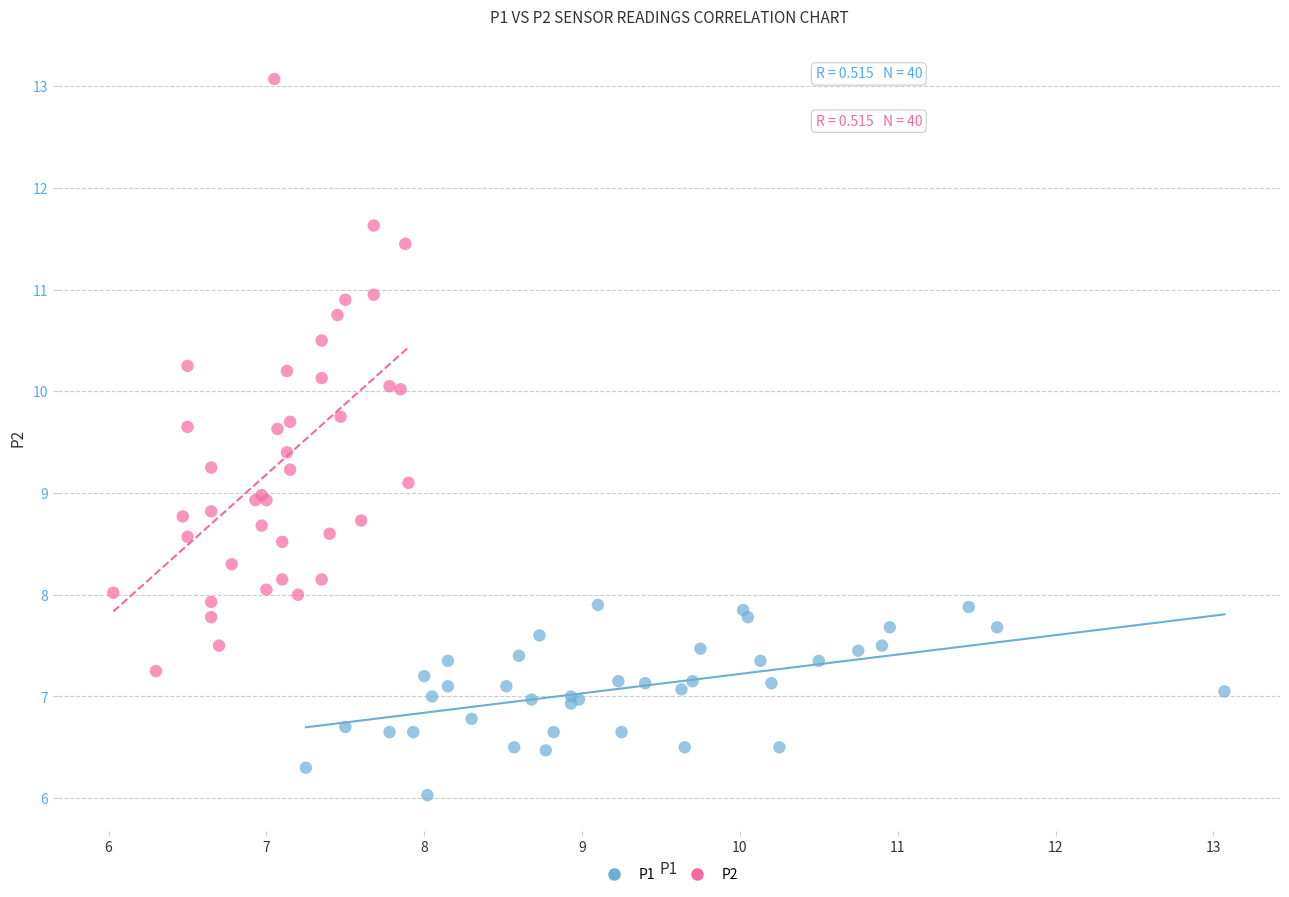

Which series has the widest spread of Y values?

P2